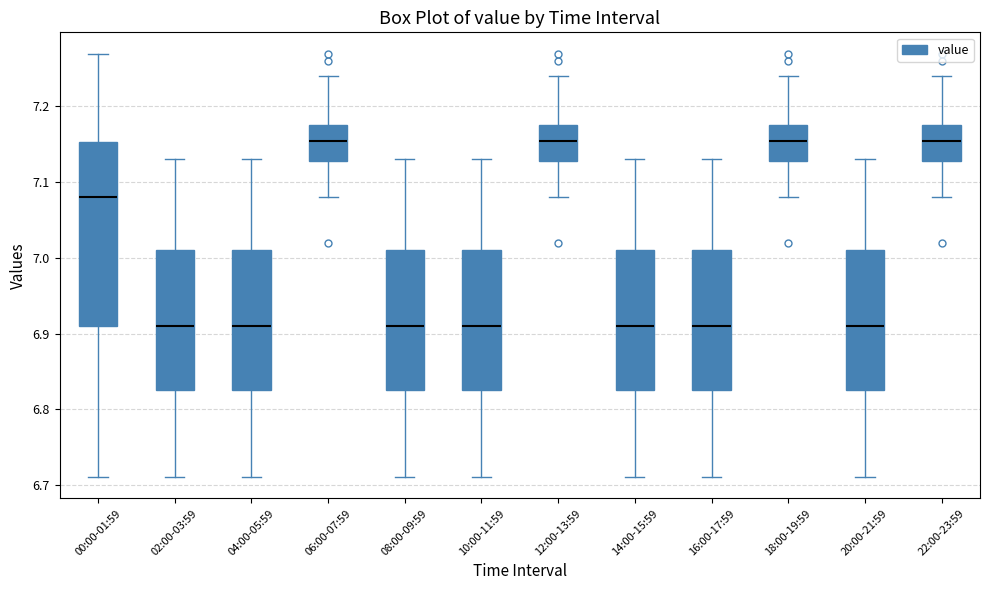

Reading left to right, transcribe this box plot: for each box, give where its median line is, the range the box spans, and where its two whiskers end, as read against the y-axis. The values are not printed on the chart, so give them approximately, as read against the axis.

00:00-01:59: median 7.08, box 6.91 to 7.15, whiskers 6.71 to 7.27
02:00-03:59: median 6.91, box 6.83 to 7.01, whiskers 6.71 to 7.13
04:00-05:59: median 6.91, box 6.83 to 7.01, whiskers 6.71 to 7.13
06:00-07:59: median 7.16, box 7.13 to 7.18, whiskers 7.08 to 7.24
08:00-09:59: median 6.91, box 6.83 to 7.01, whiskers 6.71 to 7.13
10:00-11:59: median 6.91, box 6.83 to 7.01, whiskers 6.71 to 7.13
12:00-13:59: median 7.16, box 7.13 to 7.18, whiskers 7.08 to 7.24
14:00-15:59: median 6.91, box 6.83 to 7.01, whiskers 6.71 to 7.13
16:00-17:59: median 6.91, box 6.83 to 7.01, whiskers 6.71 to 7.13
18:00-19:59: median 7.16, box 7.13 to 7.18, whiskers 7.08 to 7.24
20:00-21:59: median 6.91, box 6.83 to 7.01, whiskers 6.71 to 7.13
22:00-23:59: median 7.16, box 7.13 to 7.18, whiskers 7.08 to 7.24